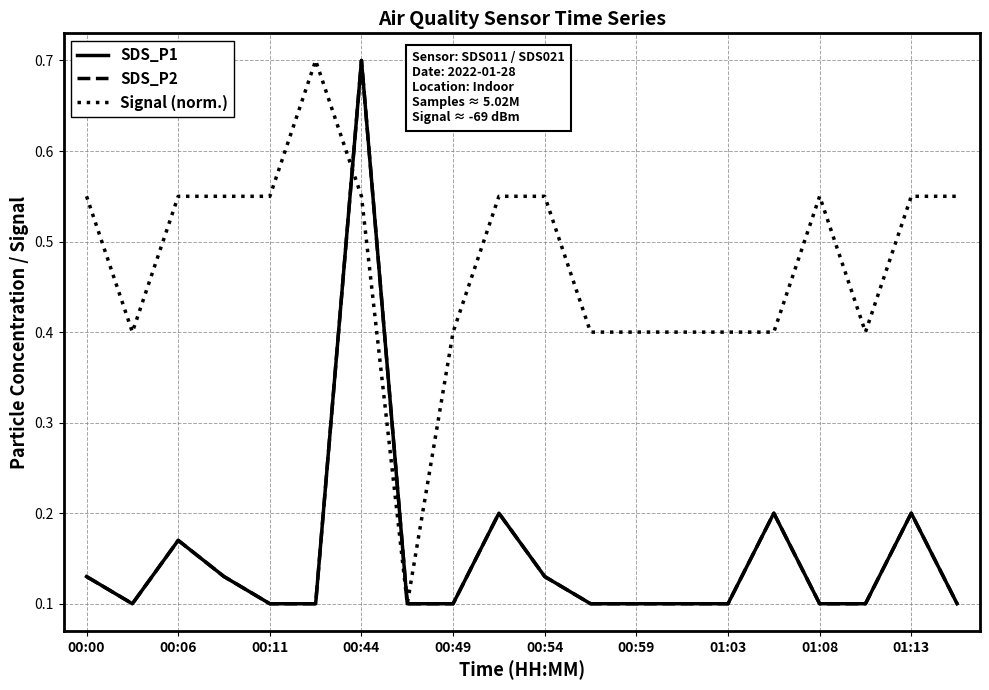

Does the chart have visible grid lines?

Yes